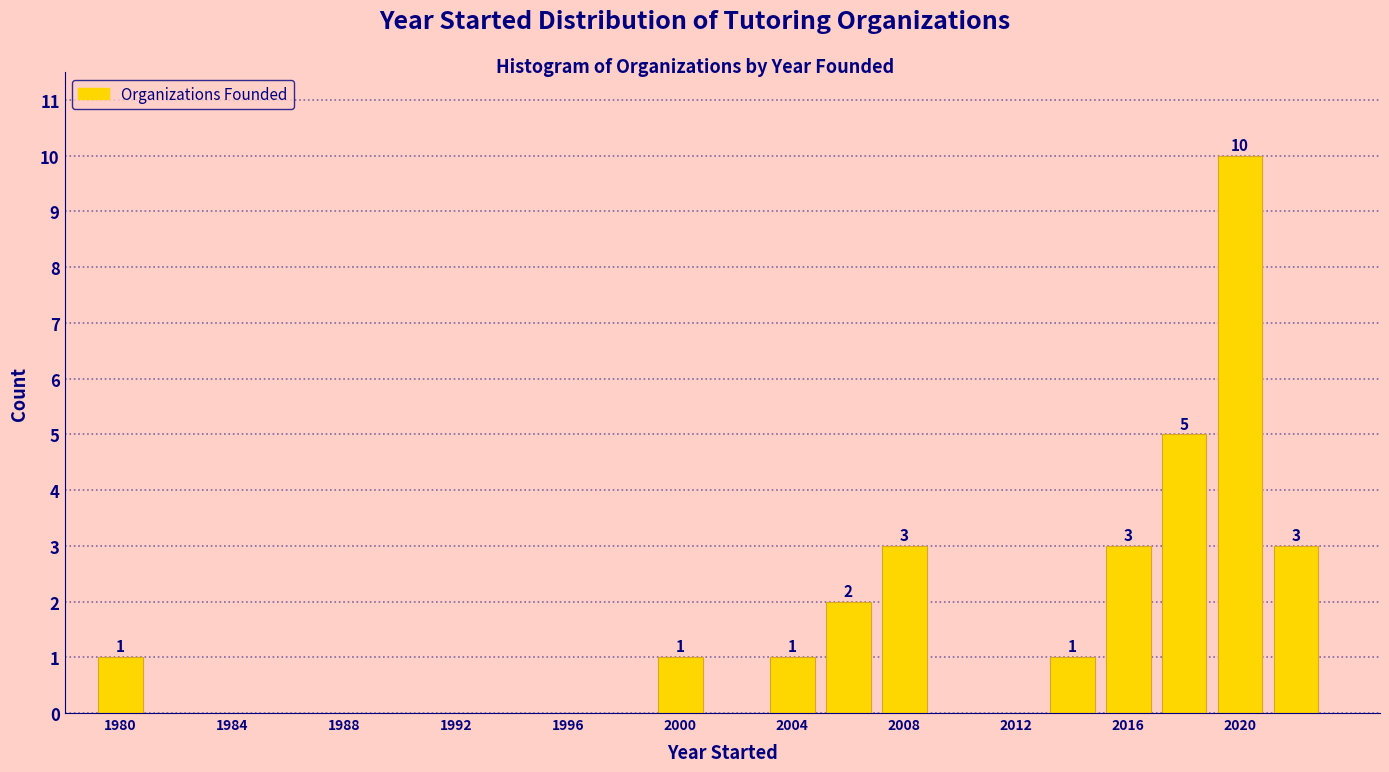

Which range on the x-axis has the tallest bar?

2019 to 2021